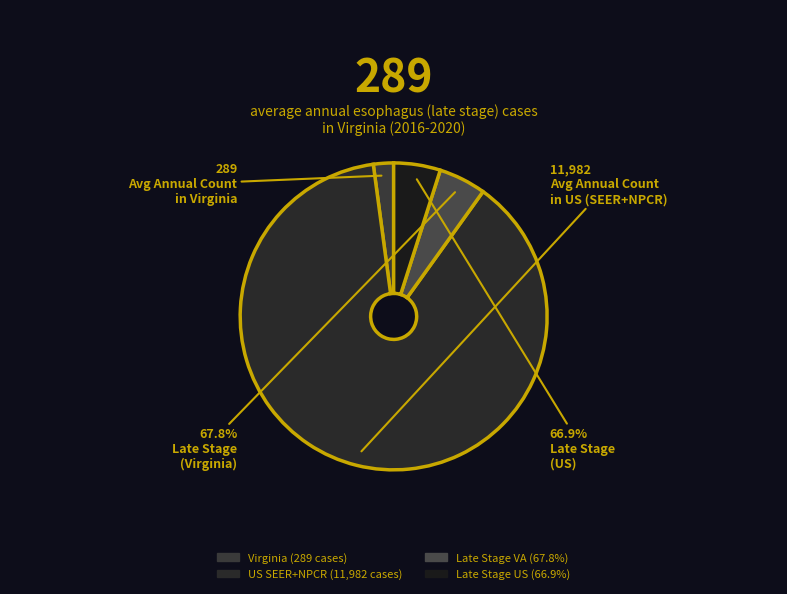

How many segments does this pie chart have?

4